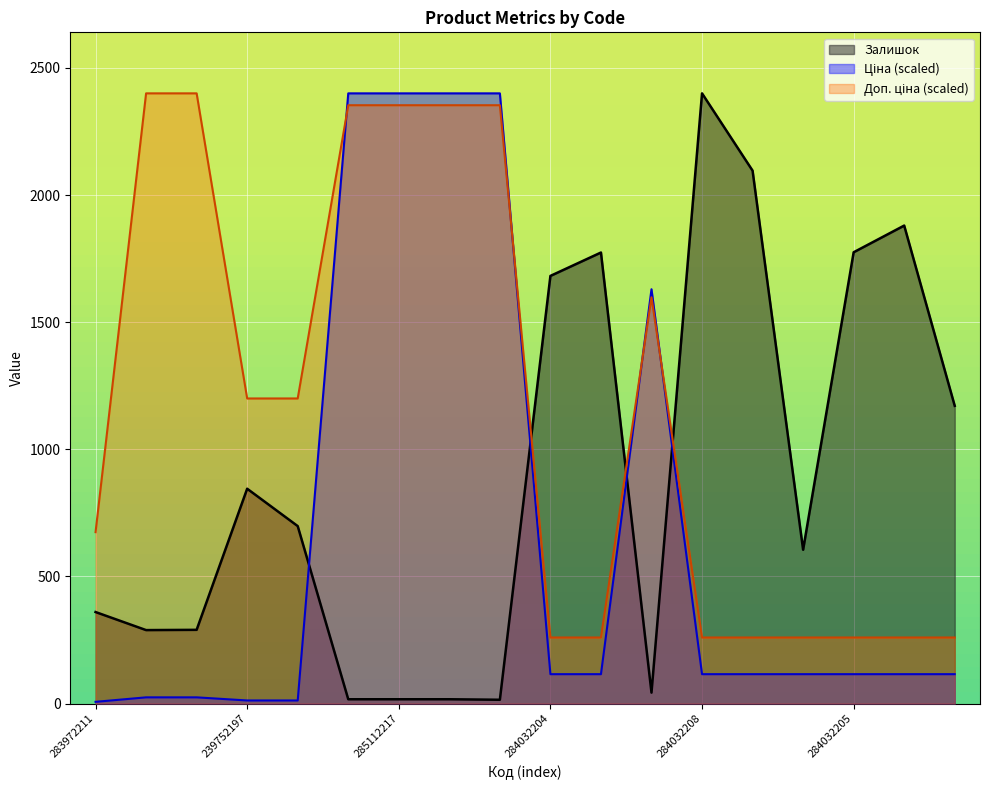

True or false: Ціна has a value of 115.6 at 284032204.

True